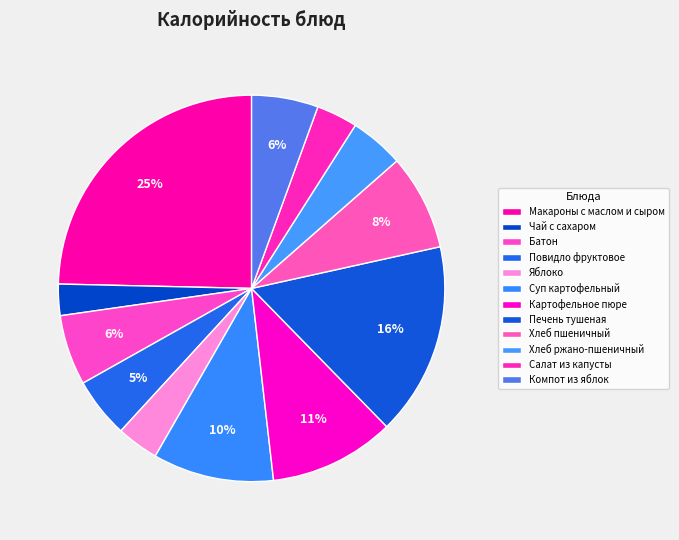

To the nearest percent, what is the average slice percentage?

8%